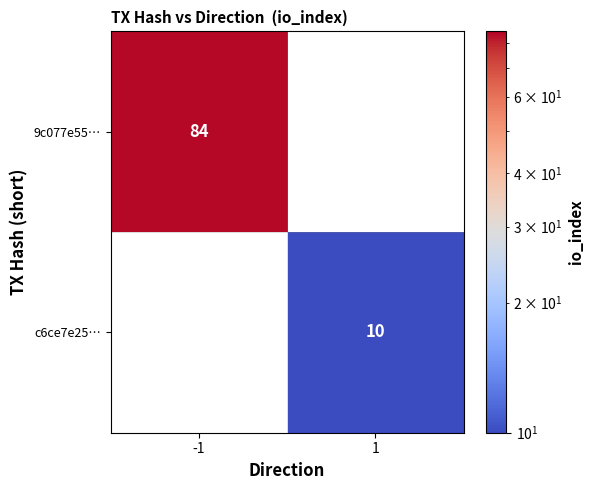

What is the sum of all 9c077e55… values?

84